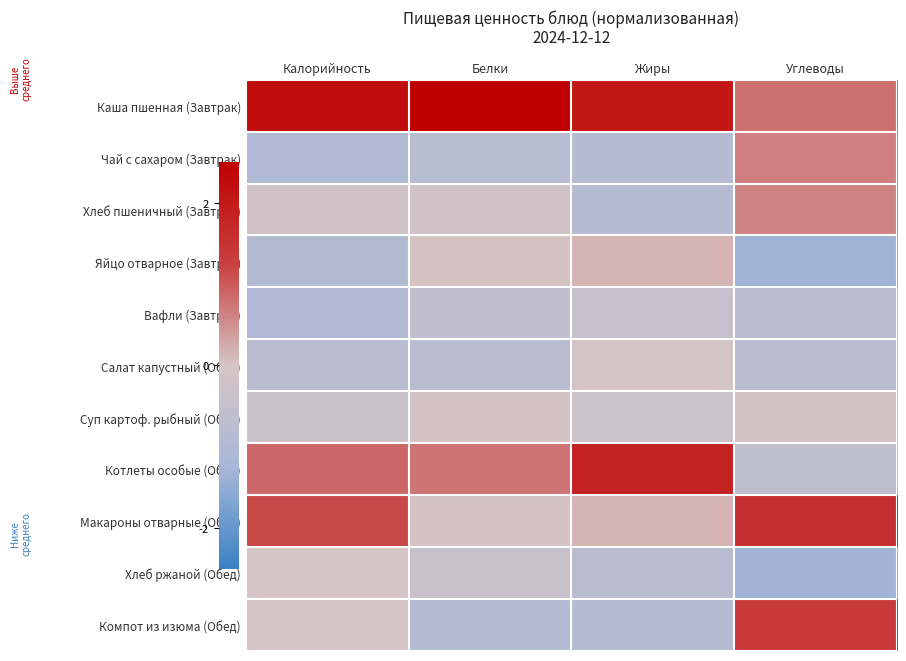

Rank the series at Жиры from lowest to highest value.

Хлеб пшеничный (Завтрак), Компот из изюма (Обед), Чай с сахаром (Завтрак), Хлеб ржаной (Обед), Вафли (Завтрак), Суп картоф. рыбный (Обед), Салат капустный (Обед), Яйцо отварное (Завтрак), Макароны отварные (Обед), Котлеты особые (Обед), Каша пшенная (Завтрак)